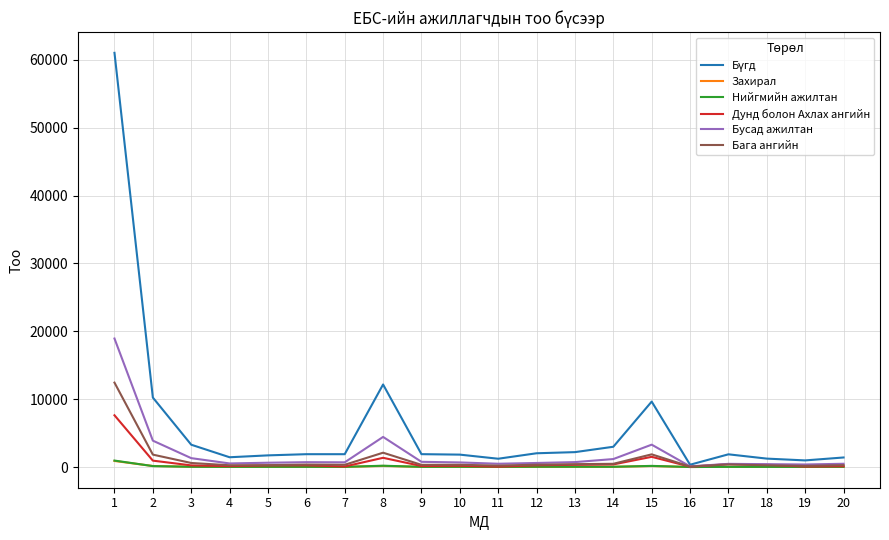

Does the chart display data point markers on the line(s)?

No